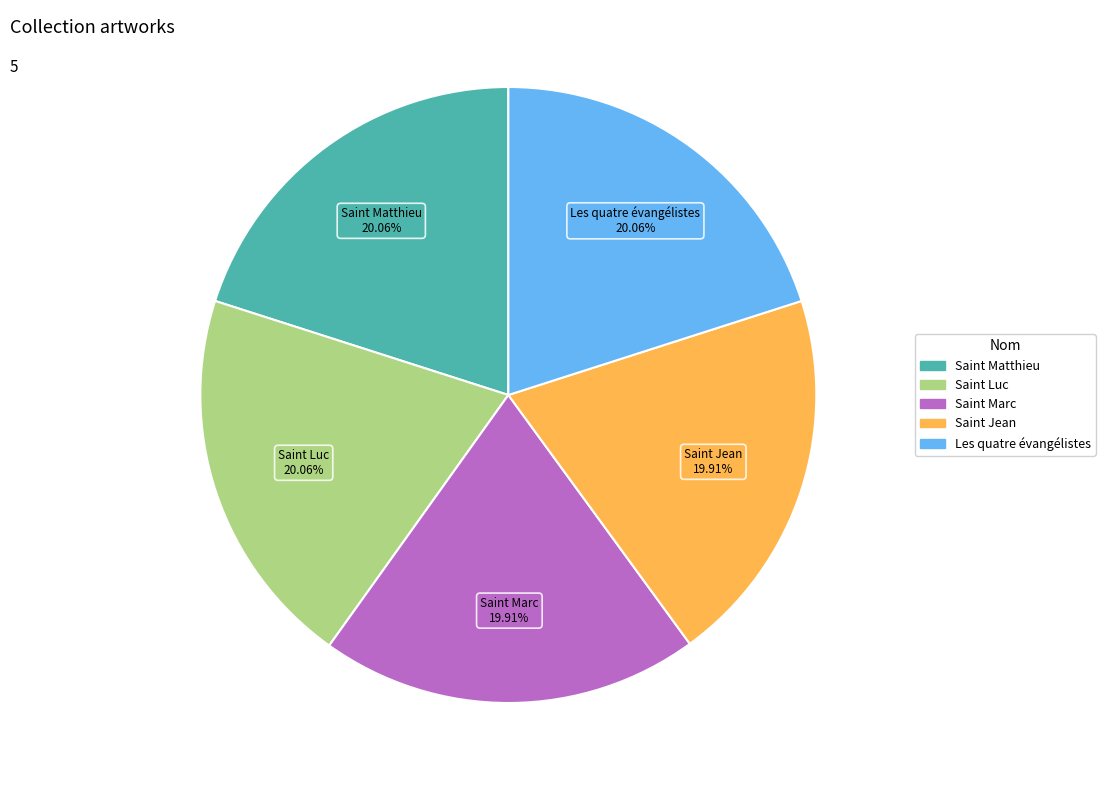

Is Saint Matthieu the majority of the pie?

No